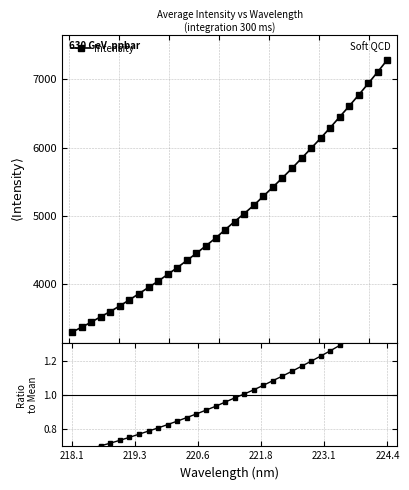

At how many categories does at least one series exceed 2?

34